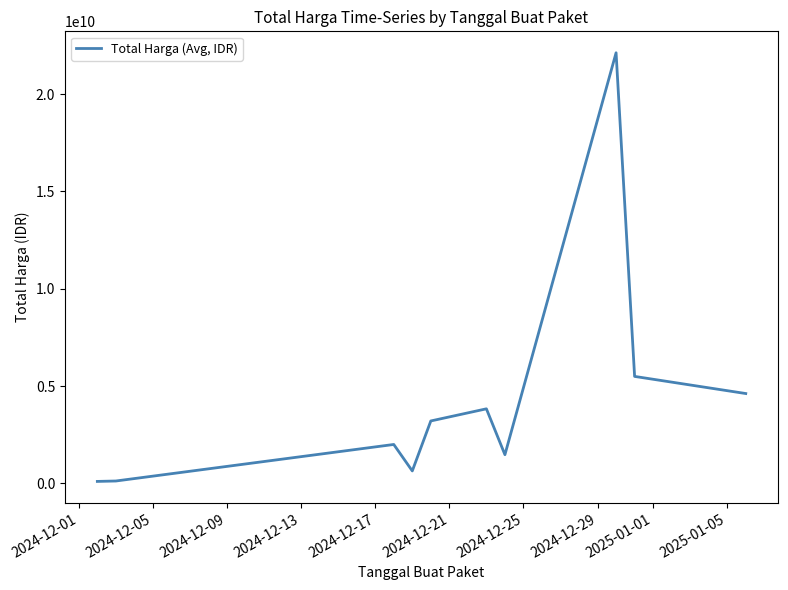

What is the maximum value shown in the chart?

22125687200